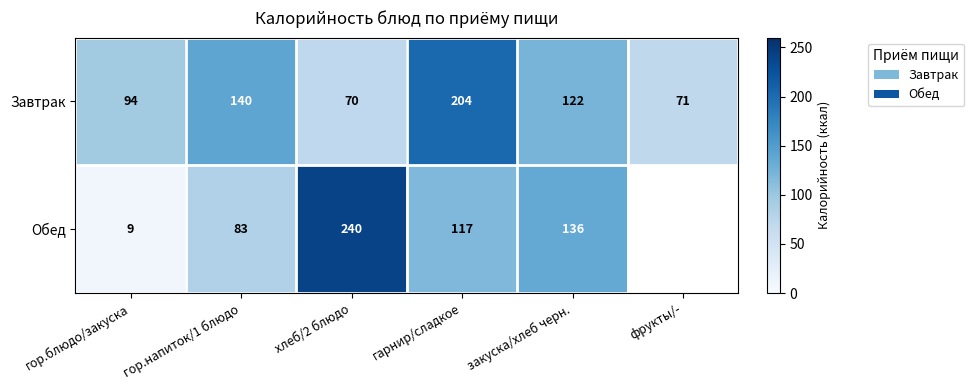

The value of Обед at закуска/хлеб черн. is 202.6. True or false?

False